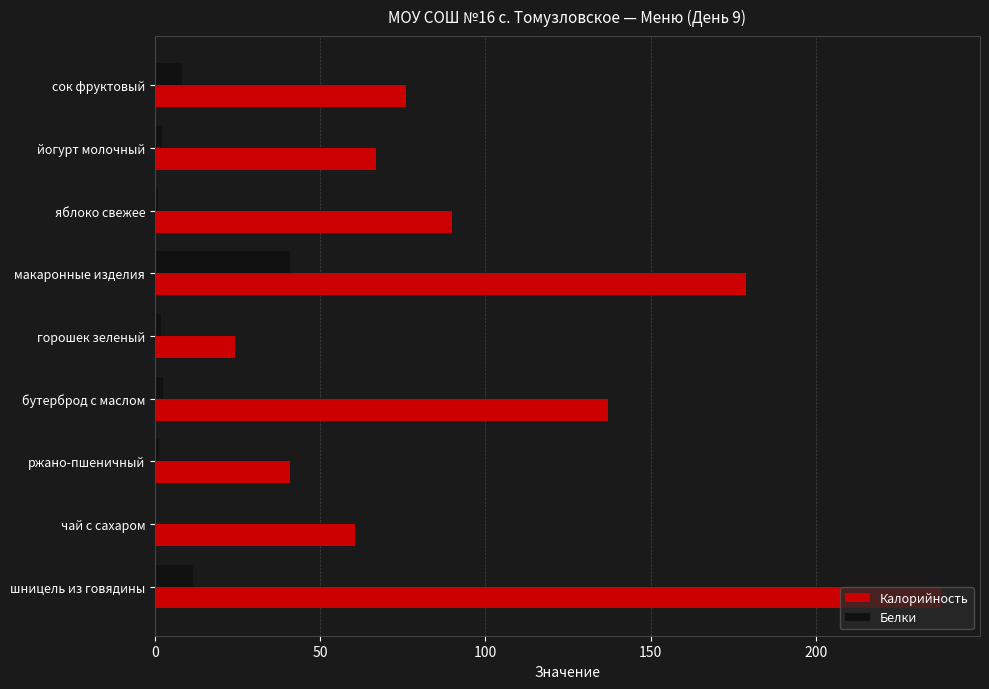

Which label corresponds to the largest value in the chart?

шницель из говядины